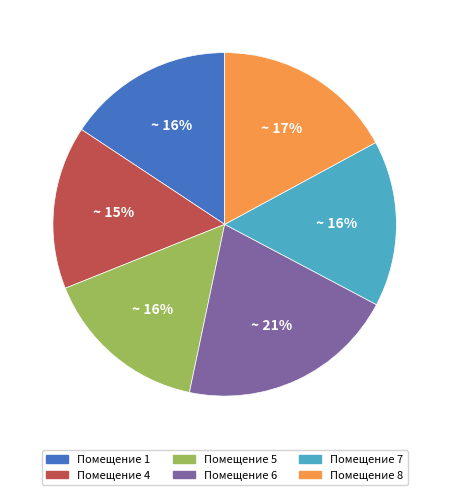

Combined, do Помещение 6 and Помещение 1 account for over 50%?

No